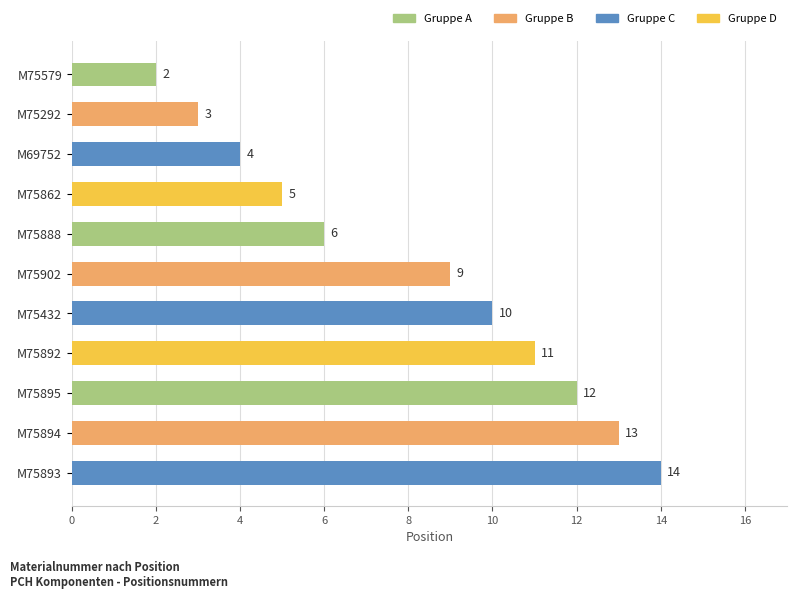

Between M75894 and M75862, which is larger?

M75894